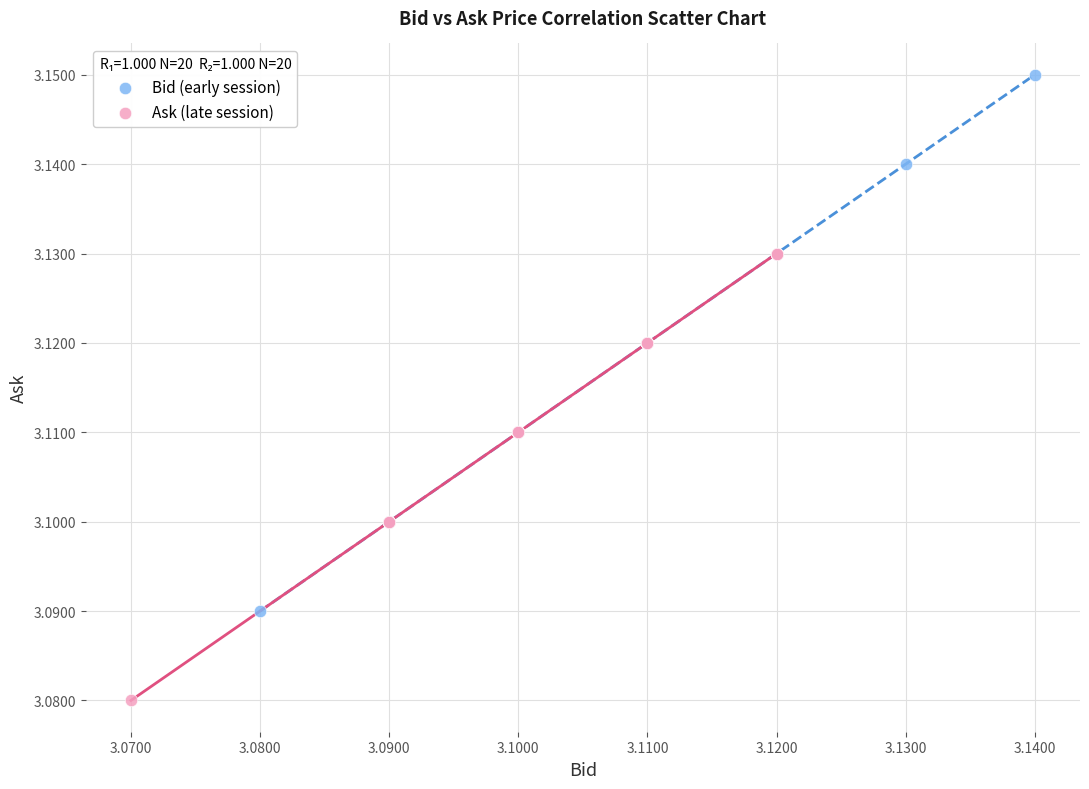

What are all the series names shown in the legend?

Bid (early session), Ask (late session)